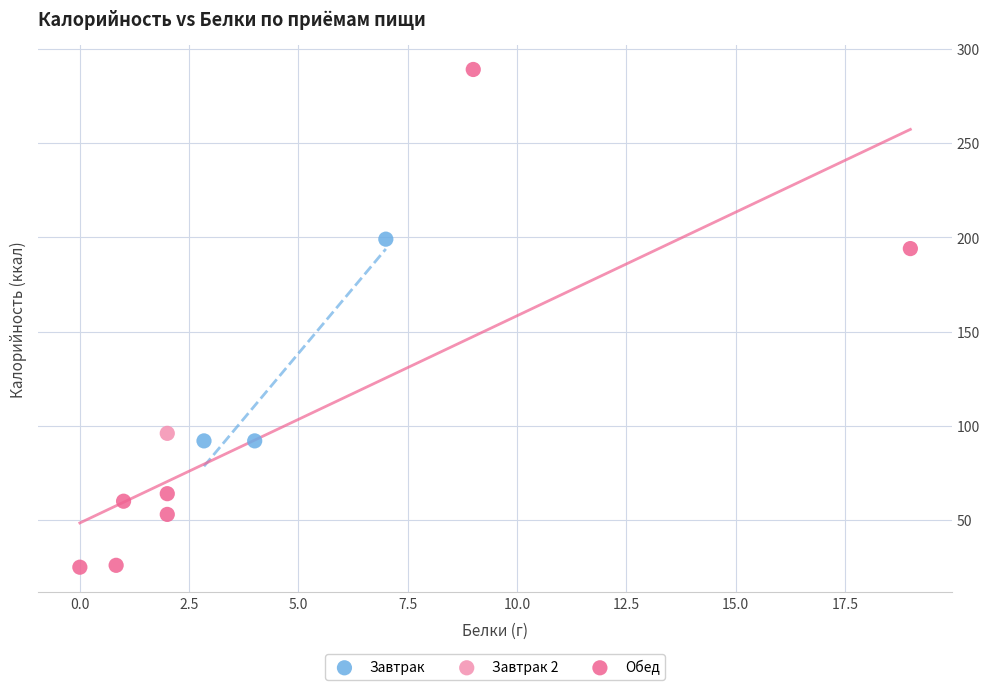

Which series contains the lowest Y value?

Обед